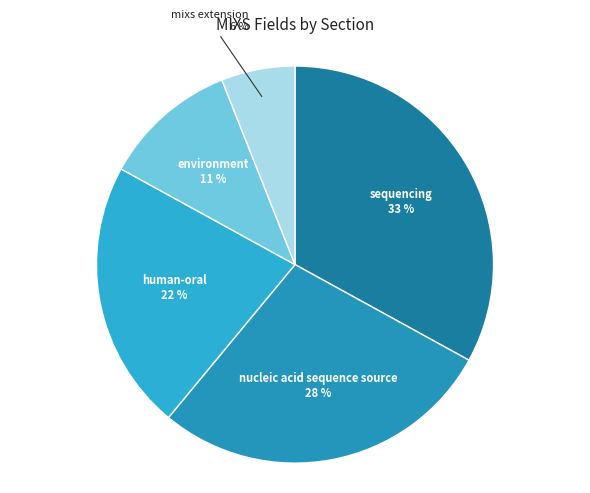

Does environment account for over 50% of the chart?

No